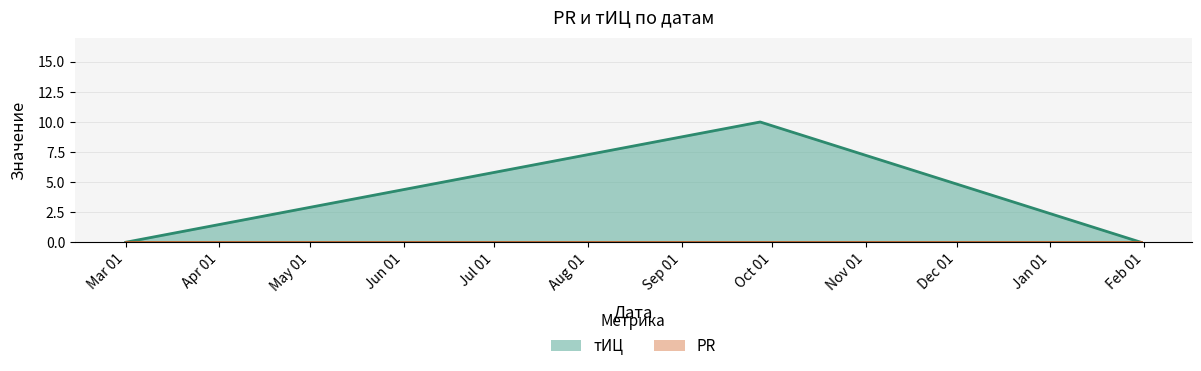

What is the difference between the maximum and minimum values?

10